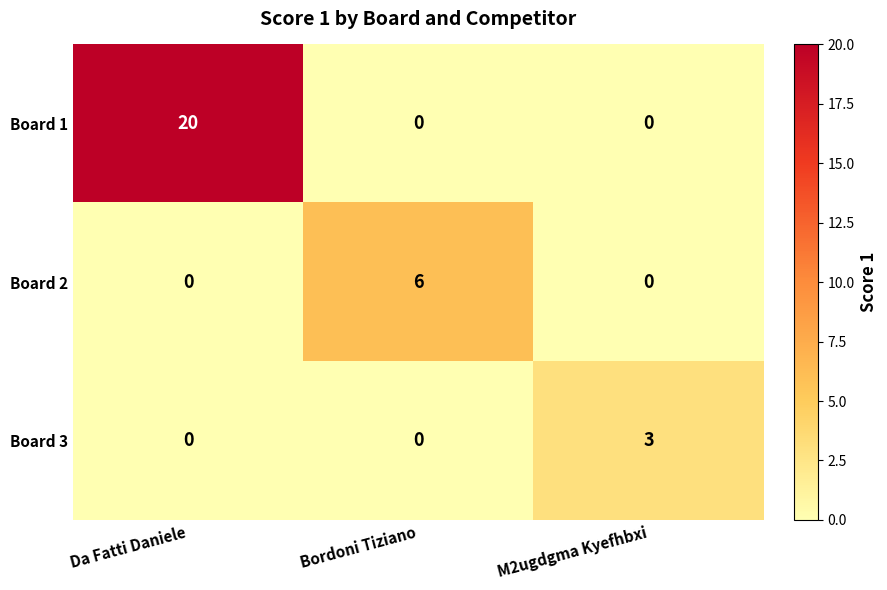

Rank the series by their maximum value, from lowest to highest.

Board 3, Board 2, Board 1